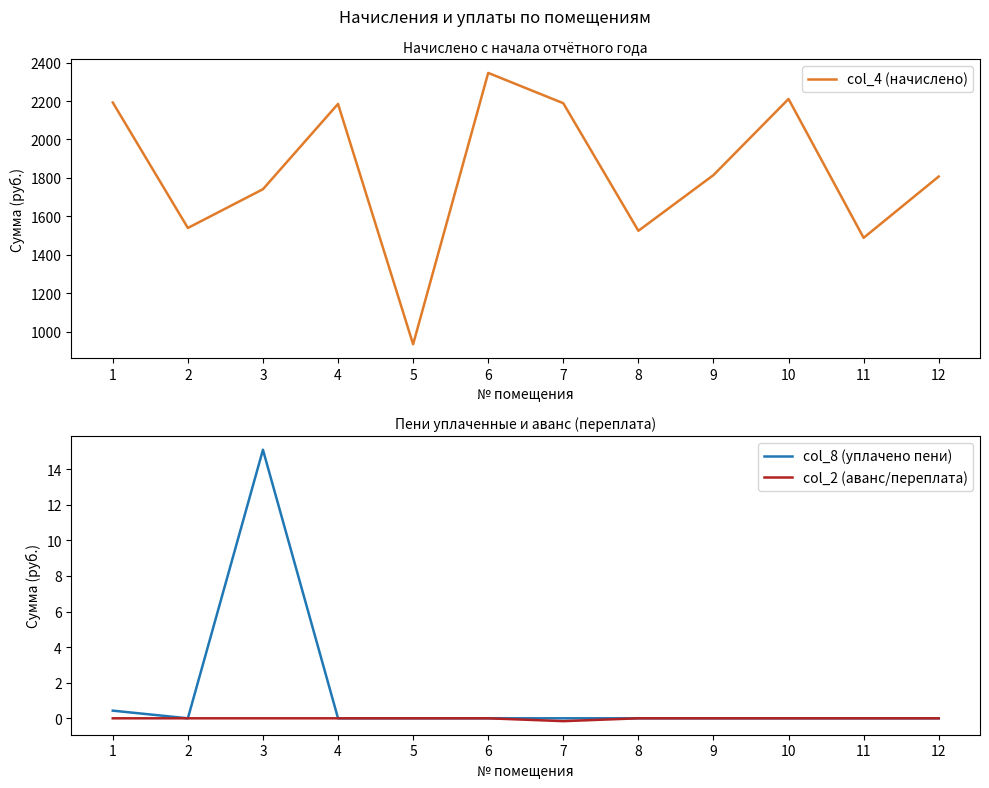

True or false: col_8 (уплачено пени) and col_4 (начислено) intersect in this chart.

False